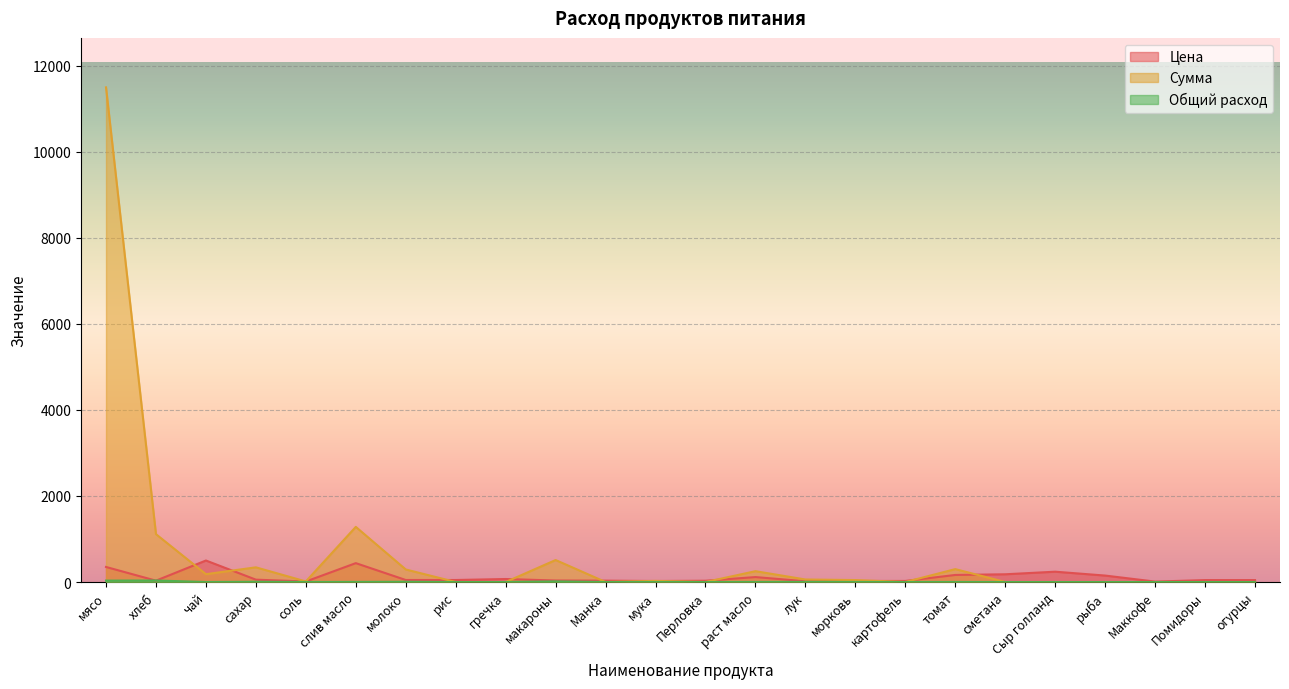

What position from the left is томат?

18